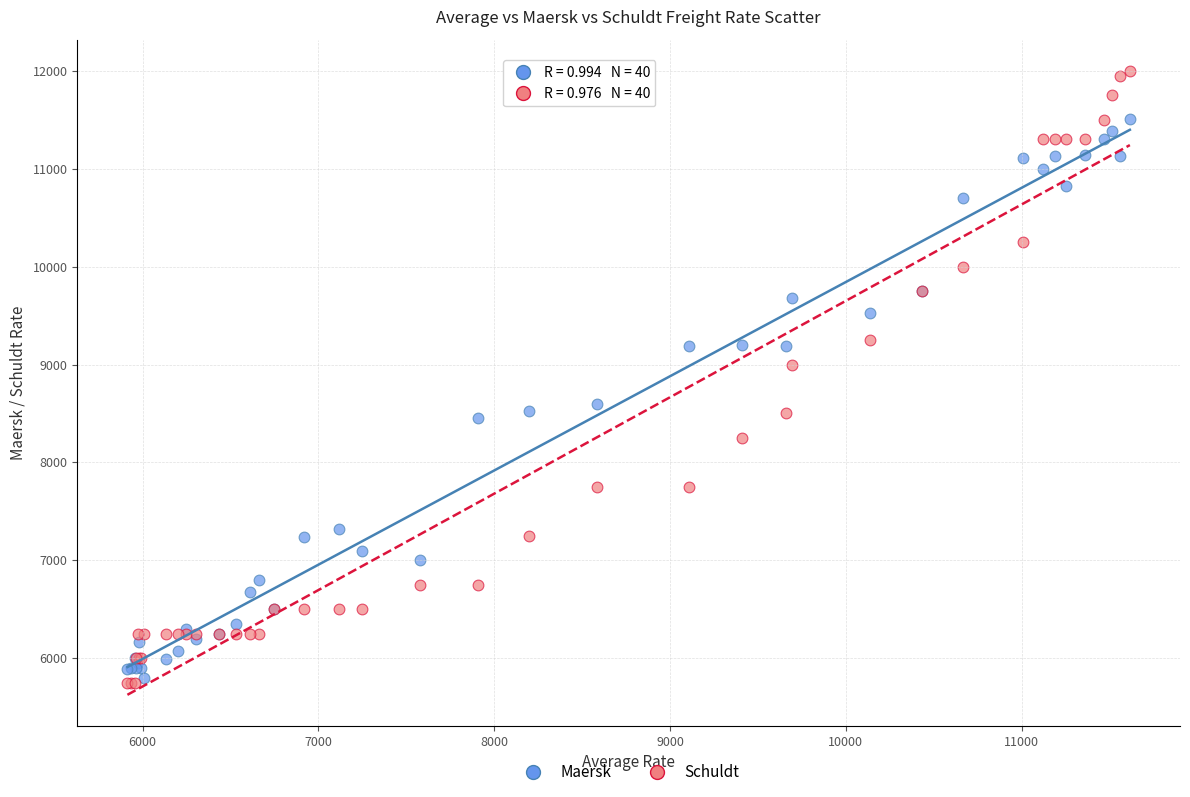

What are all the series names shown in the legend?

Maersk, Schuldt